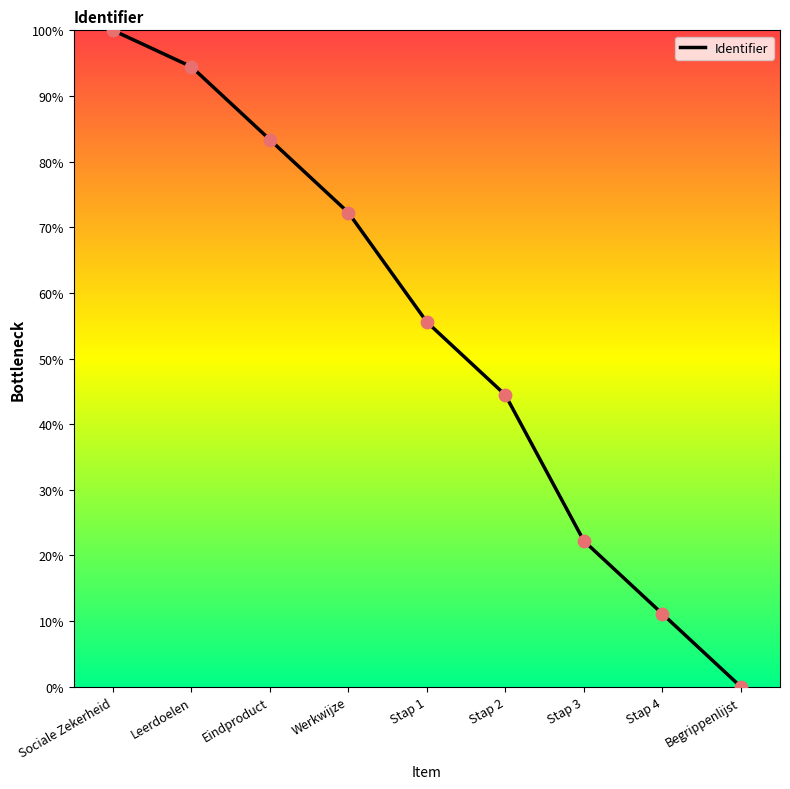

Which has a higher value, Werkwijze or Begrippenlijst?

Werkwijze